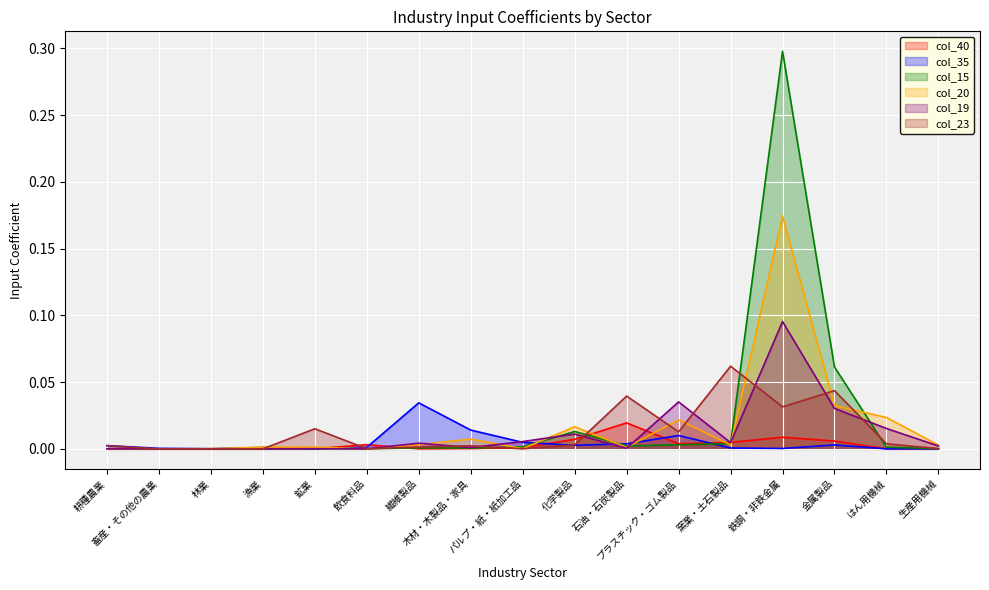

What is the sum of all col_23 values?

0.2